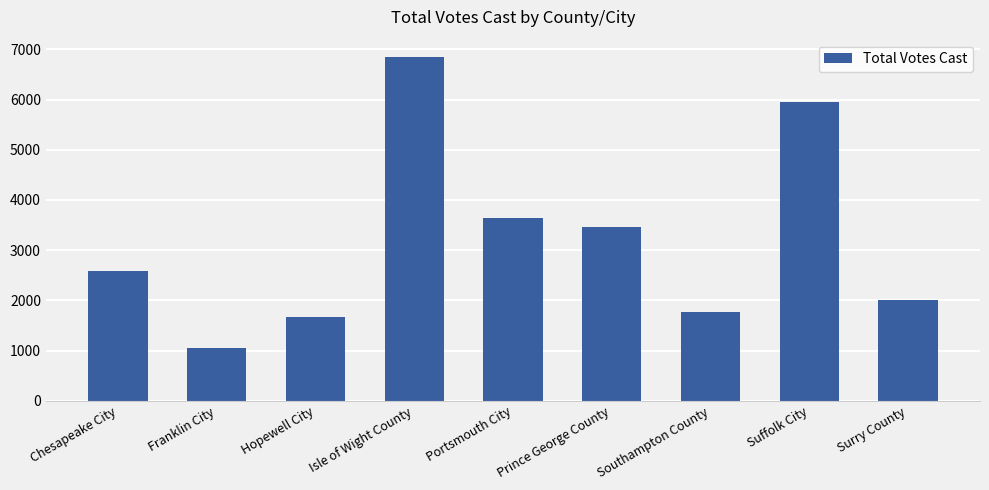

Approximately how many times larger is the value at Franklin City compared to Chesapeake City?

0.4